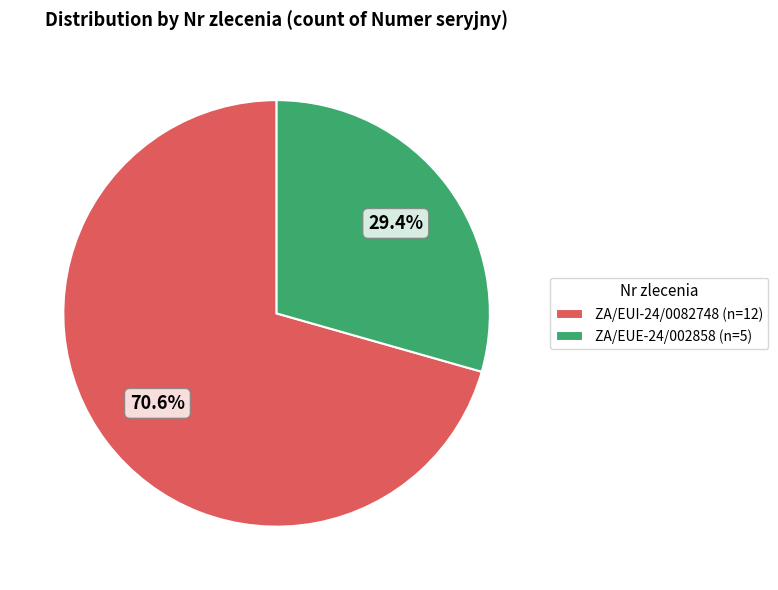

Approximately how many times larger is the value at ZA/EUE-24/002858 (n=5) compared to ZA/EUI-24/0082748 (n=12)?

0.4